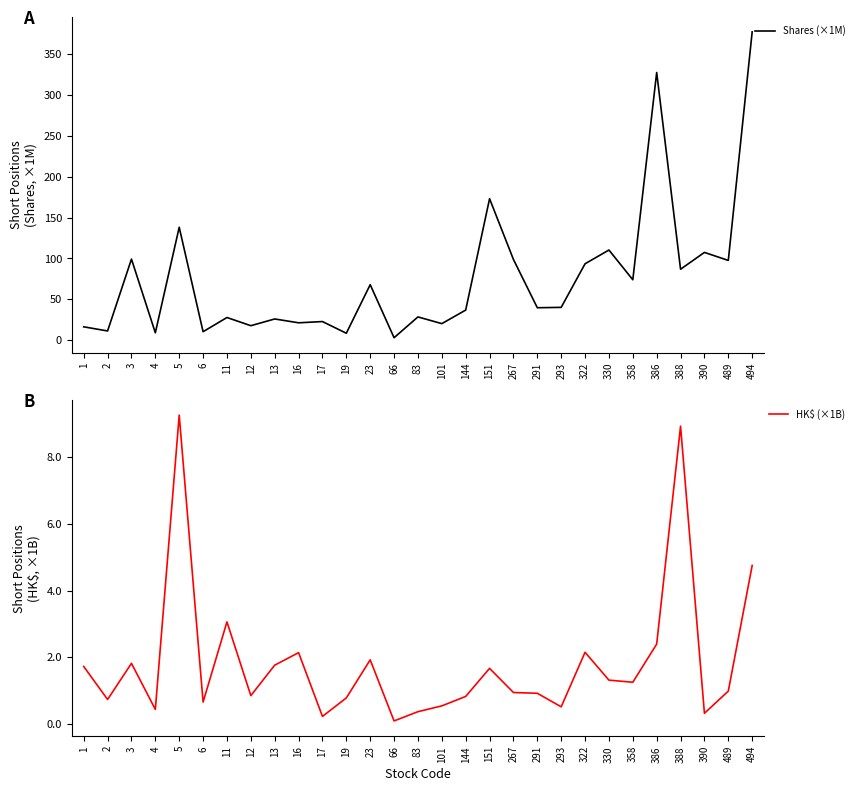

The value of Shares (×1M) at 6 is 3.6. True or false?

False